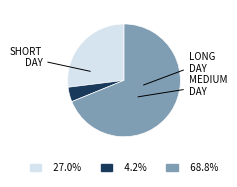

Is there any slice that represents more than half of the pie?

Yes